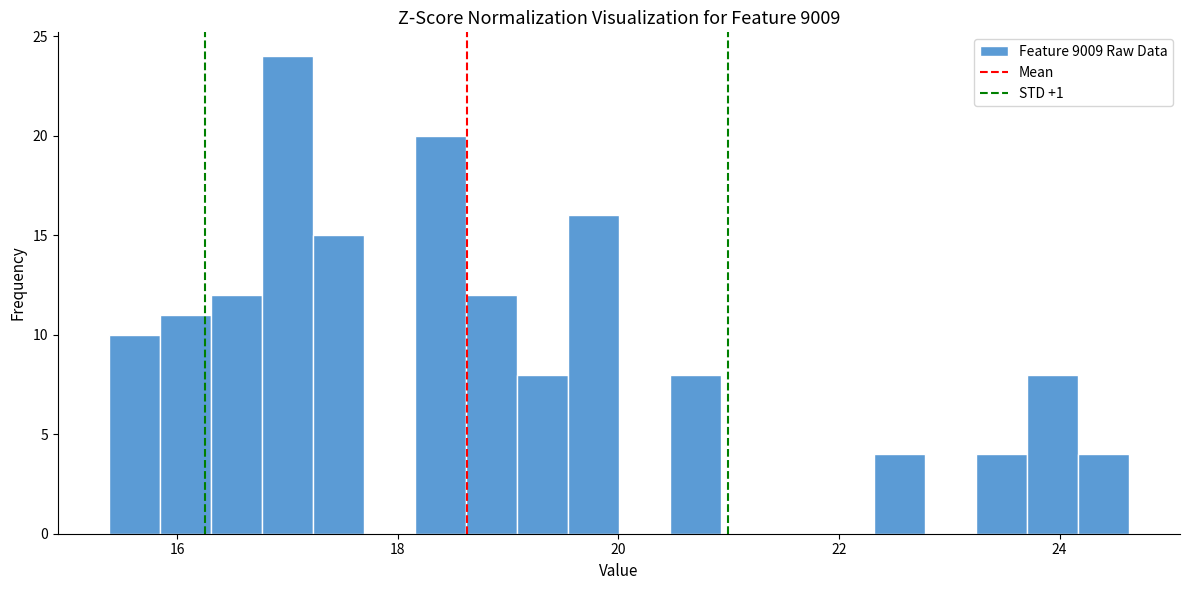

Read against the x-axis, roughly where is the centre of the tallest bar?

17.0